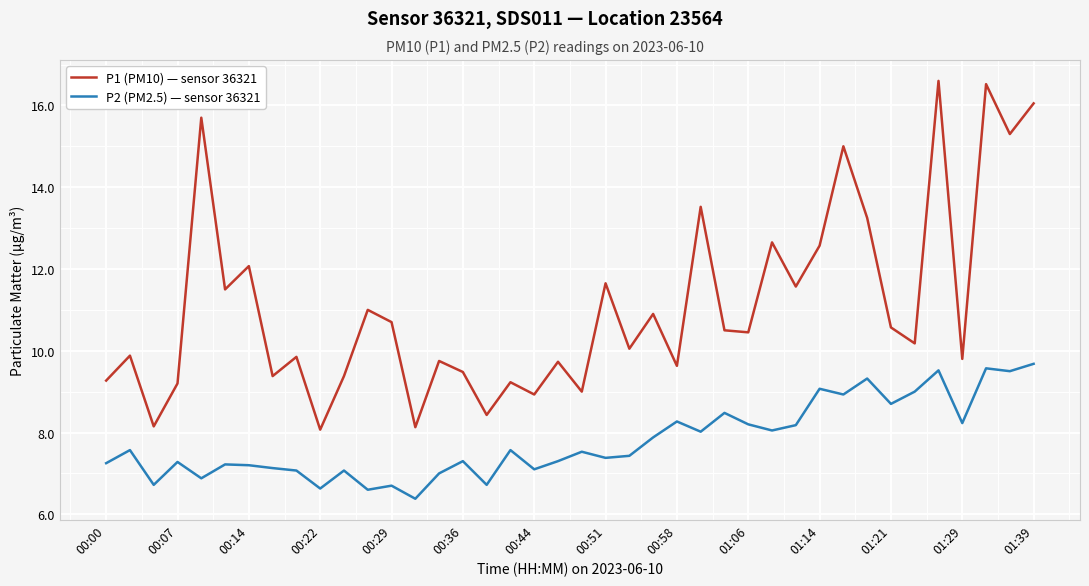

Which series has the largest total across all categories?

P1 (PM10) — sensor 36321